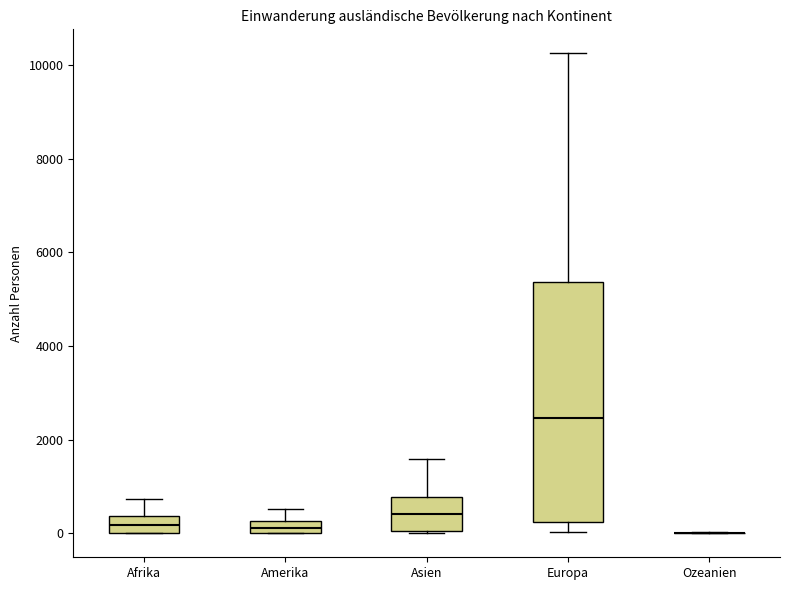

Comparing the boxes themselves (not the whiskers), which one is the tallest?

Europa